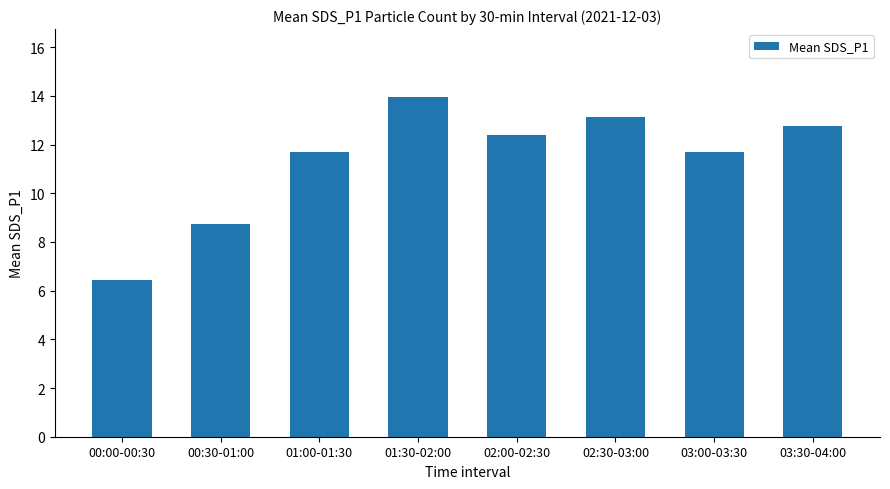

How many values exceed 12?

4